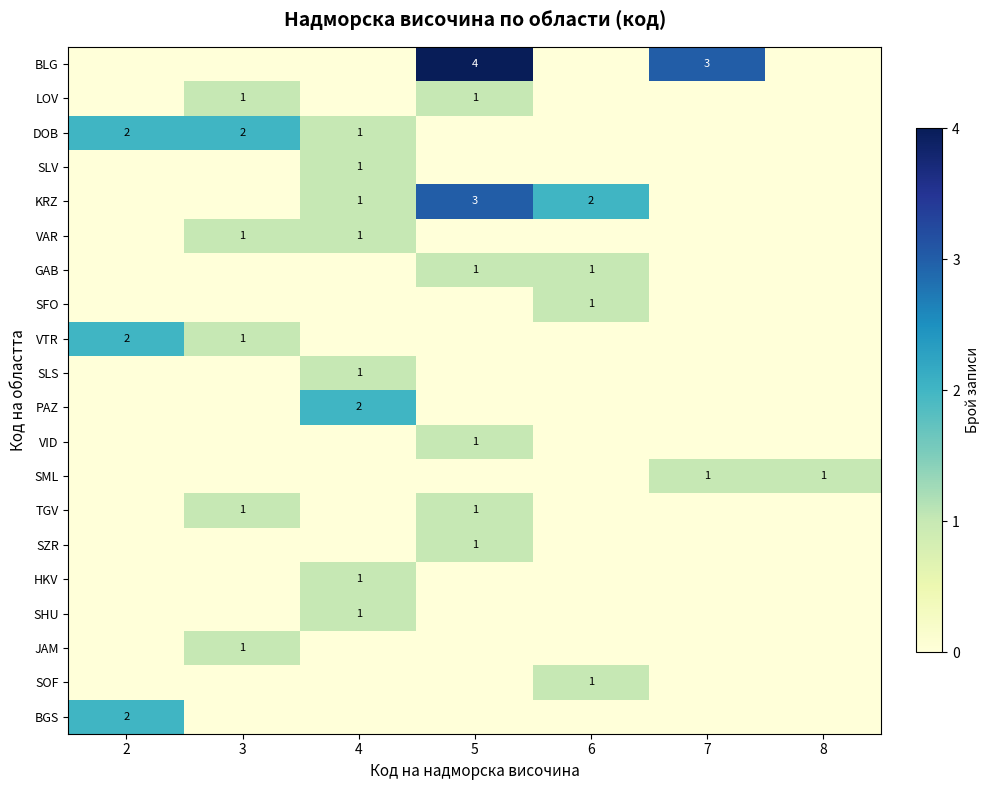

Is it true that DOB equals 1 at 2?

False